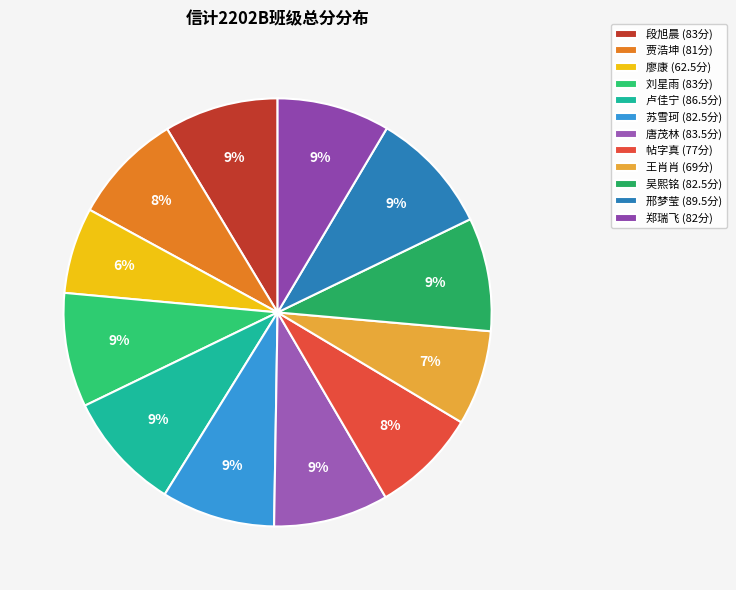

What is the change in value from 刘星雨 to 郑瑞飞?

-1.0